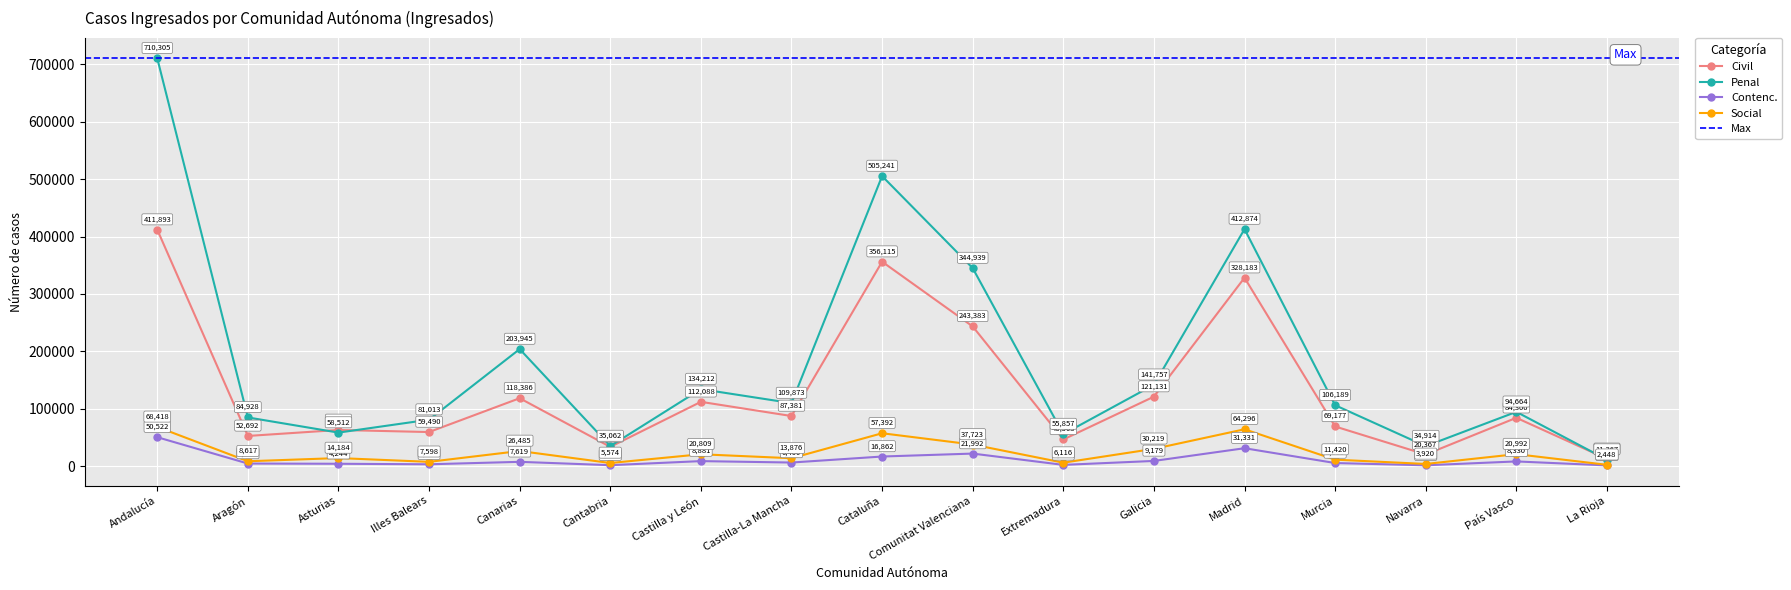

Which series has the largest total across all categories?

Penal